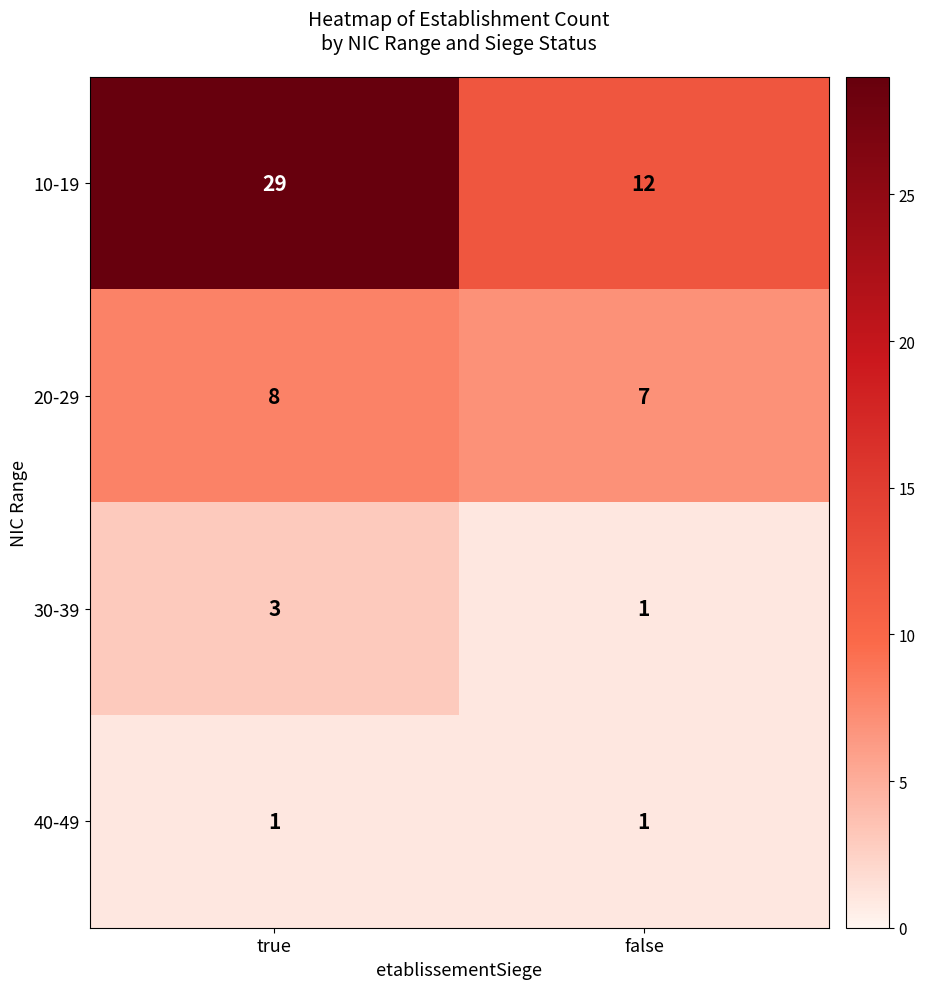

List the series in order of their peak value, lowest first.

40-49, 30-39, 20-29, 10-19